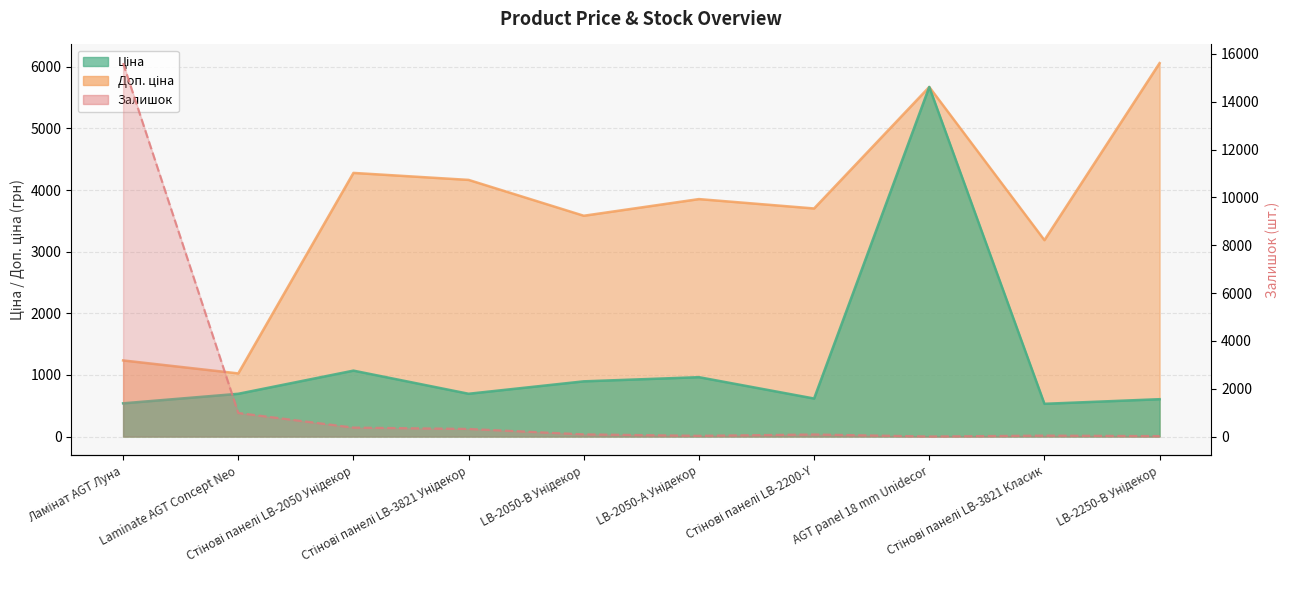

Which category has the lowest value in the Ціна series?

Стінові панелі LB-3821 Класик